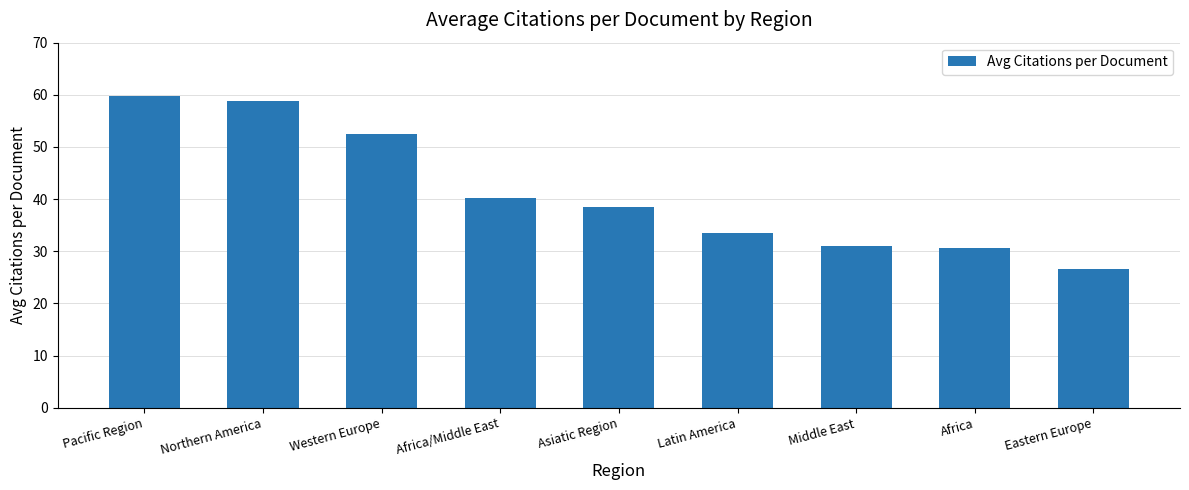

Which label corresponds to the smallest value in the chart?

Eastern Europe